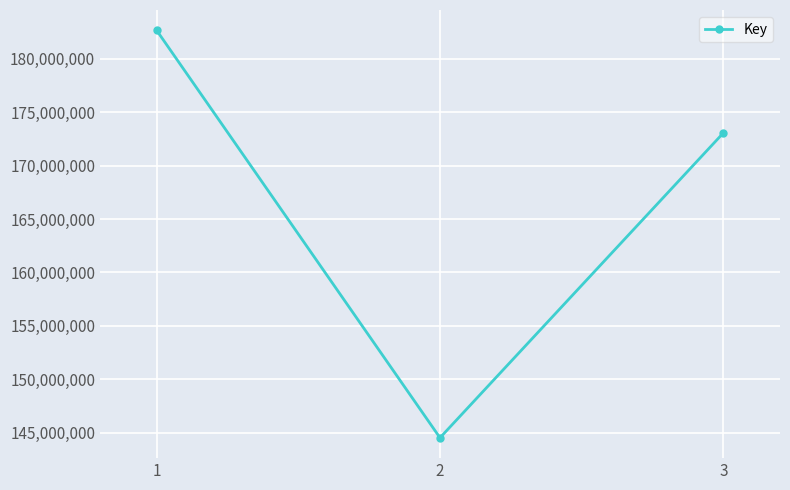

What is the smallest value displayed?

144538165